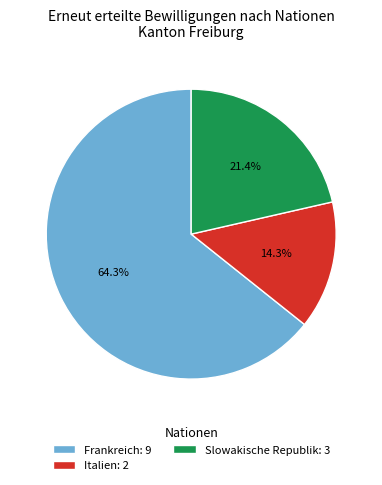

Rank the categories by value from lowest to highest.

Italien: 2, Slowakische Republik: 3, Frankreich: 9